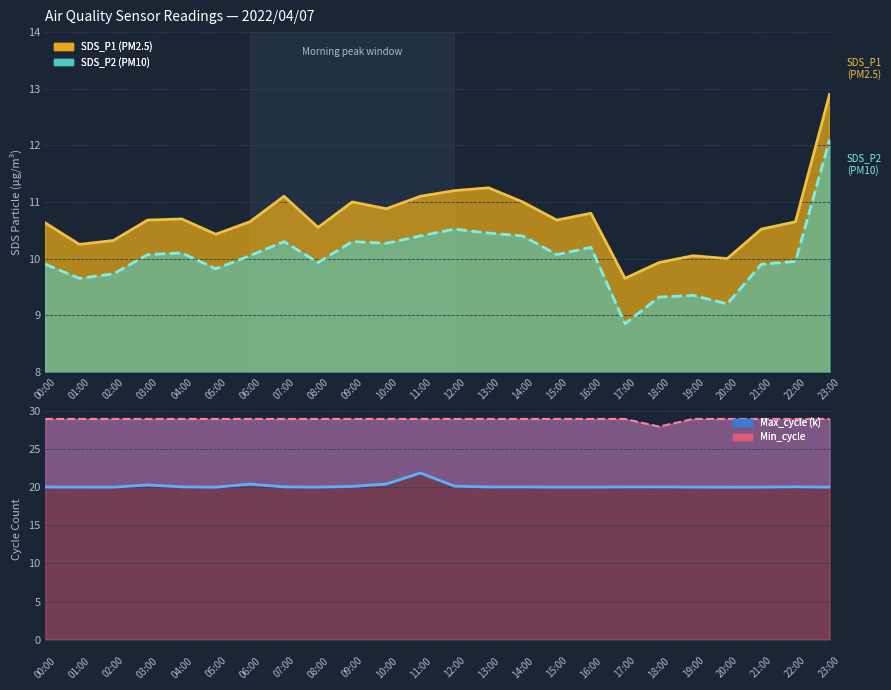

What is the value of the Min_cycle point at the 23rd from the left?

29.0